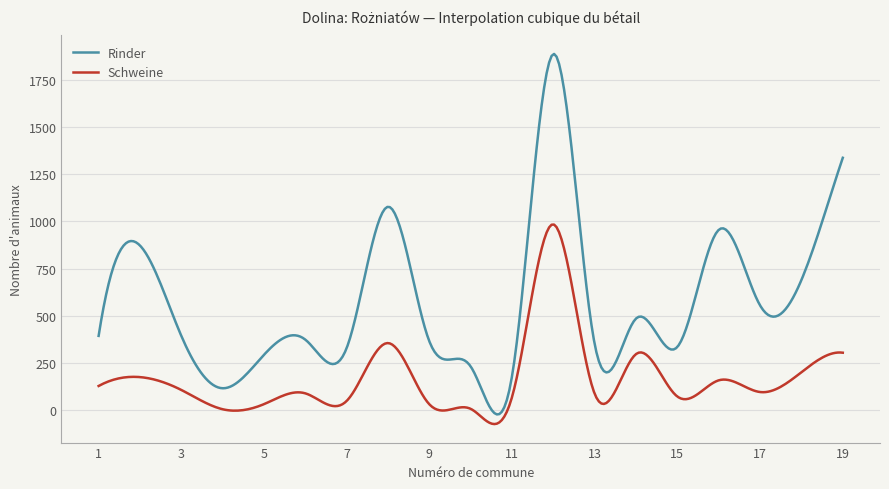

Which series has the largest range (max minus min)?

Rinder